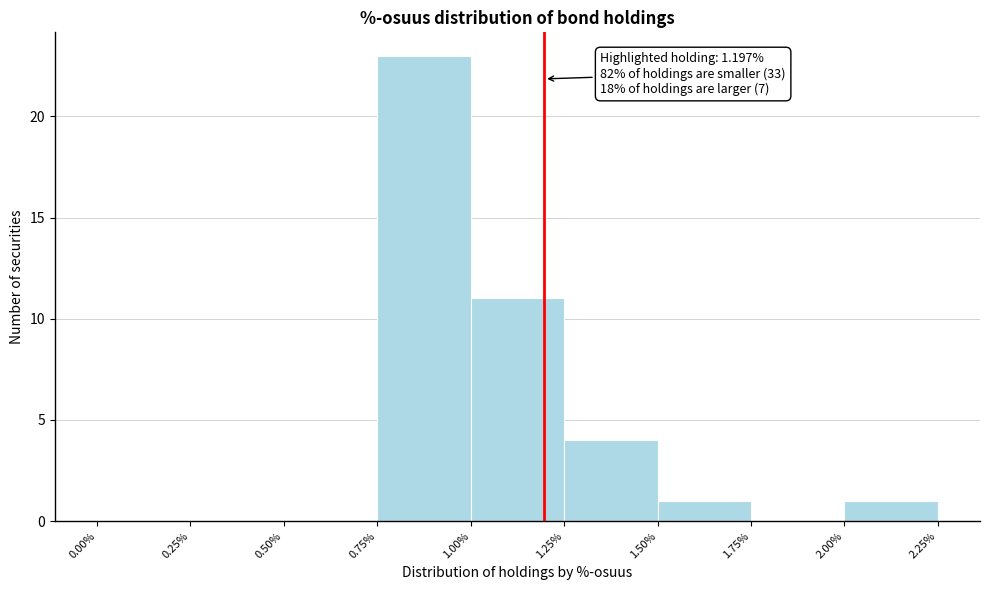

Which range on the x-axis has the tallest bar?

0.75% to 1.00%